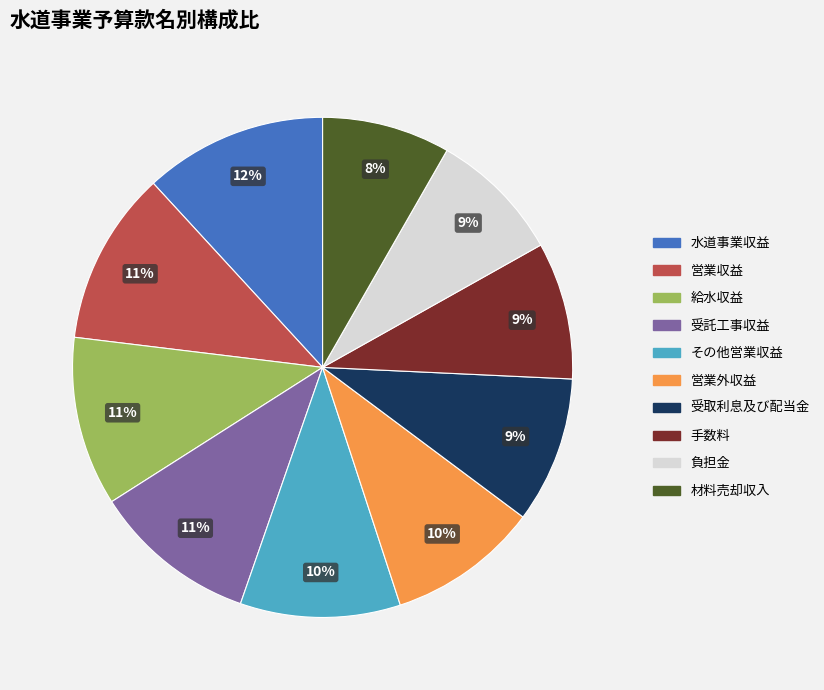

To the nearest percent, what percentage of the pie is 受託工事収益?

11%